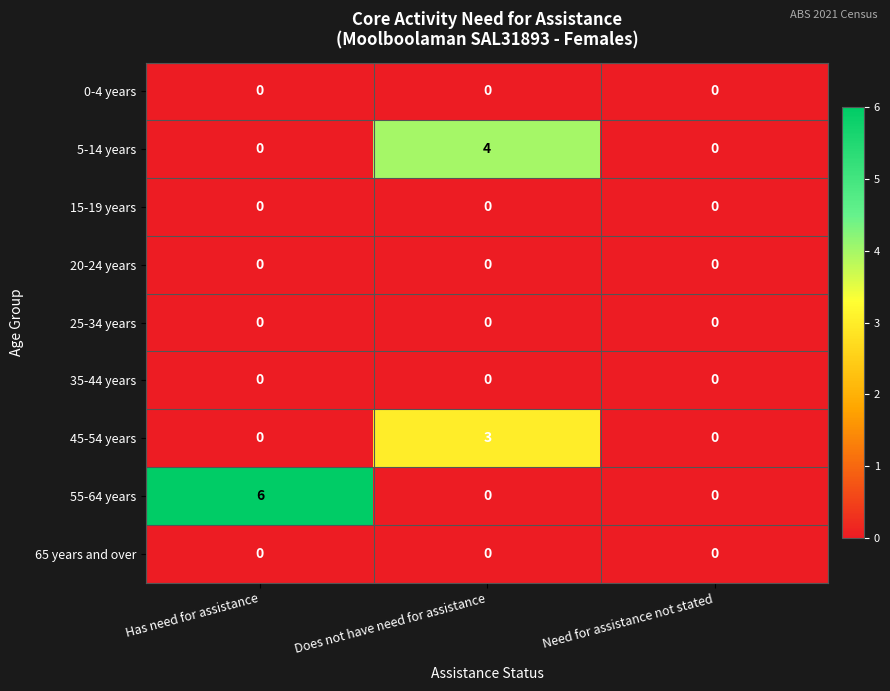

Which series has the largest total across all categories?

55-64 years